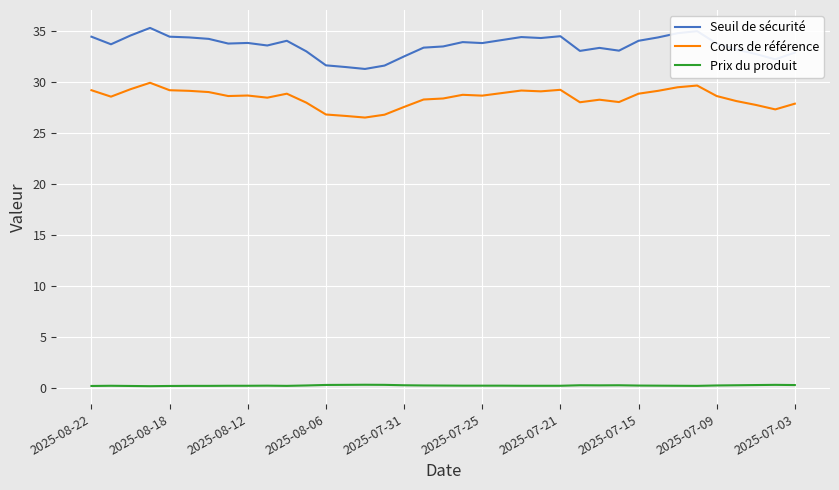

Which series has the largest range (max minus min)?

Seuil de sécurité